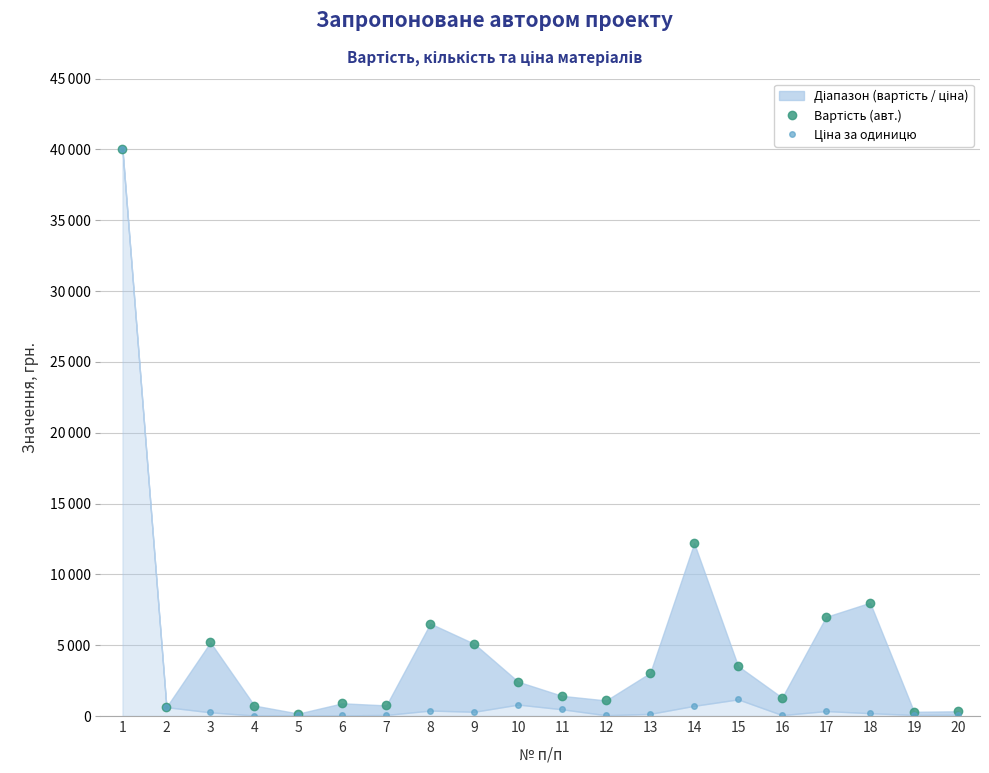

What is the average value of the Ціна за одиницю series?

2297